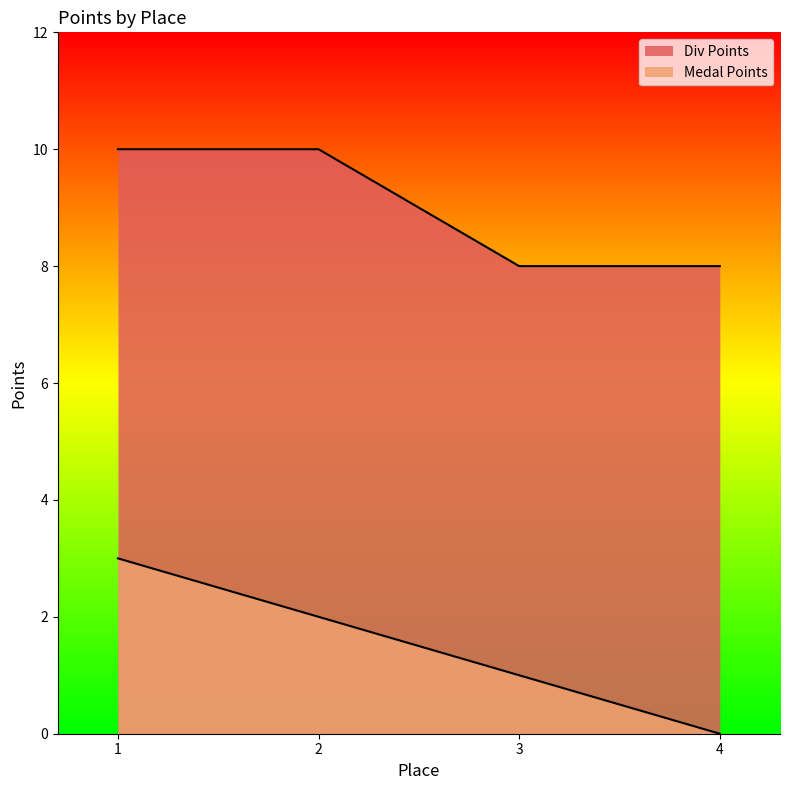

True or false: Div Points and Medal Points cross at least once.

False